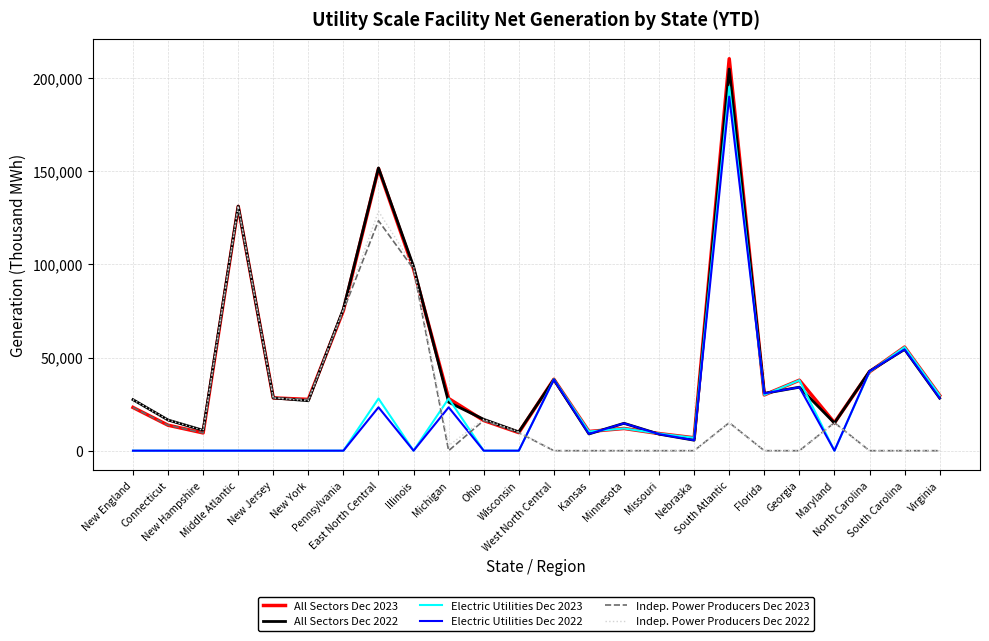

What is the maximum value shown in the chart?

210429